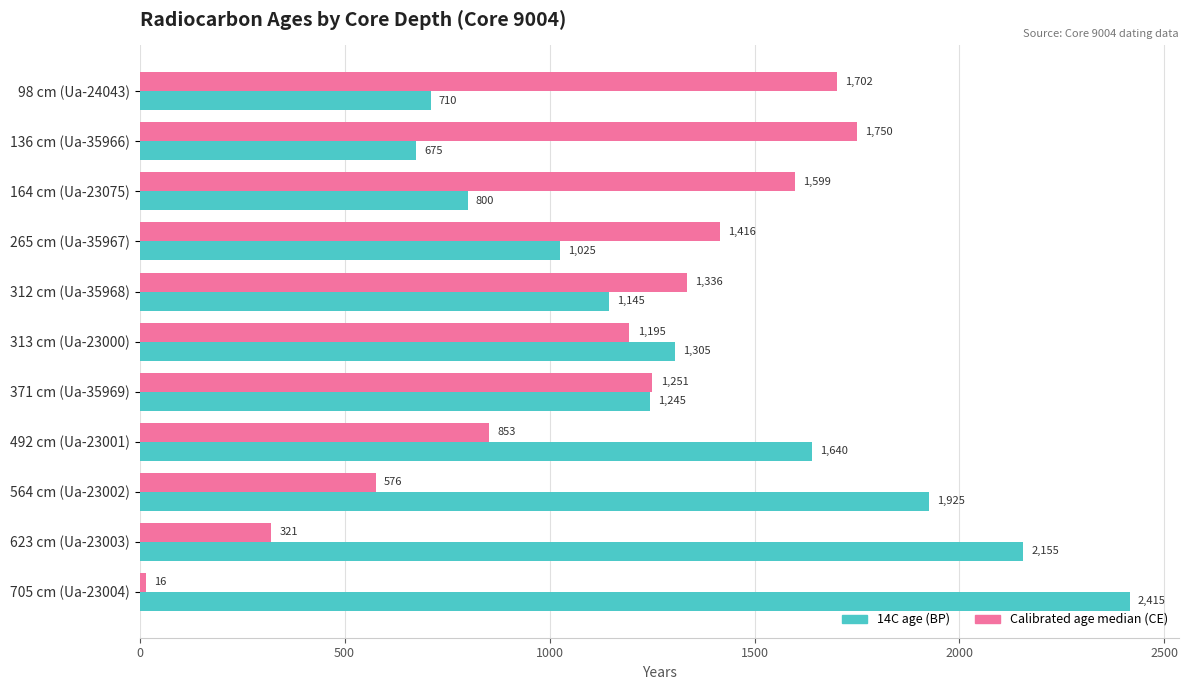

What is the approximate value of Calibrated age median (CE) at 564 cm (Ua-23002)?

576